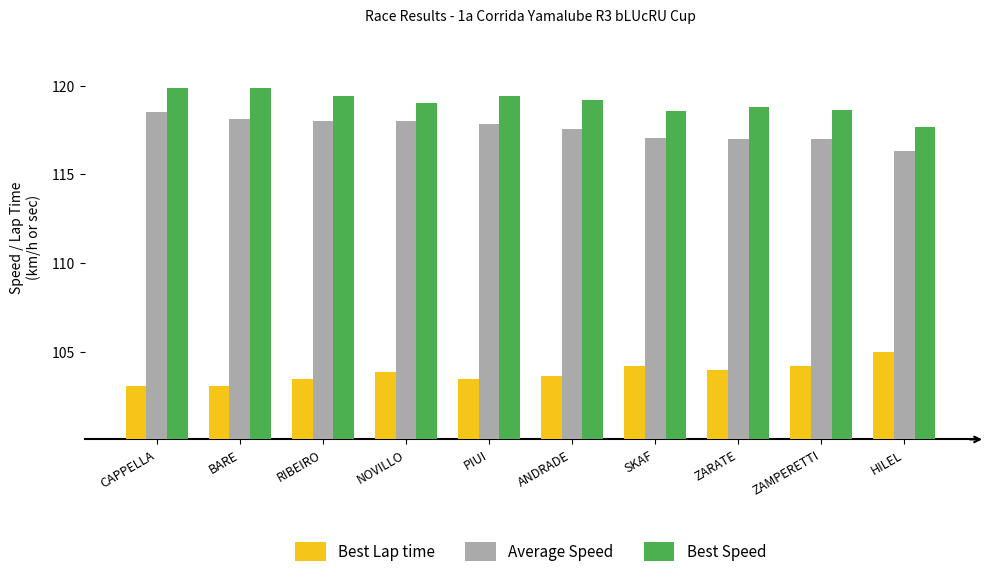

What value does the Best Lap time series have at BARE?

103.1